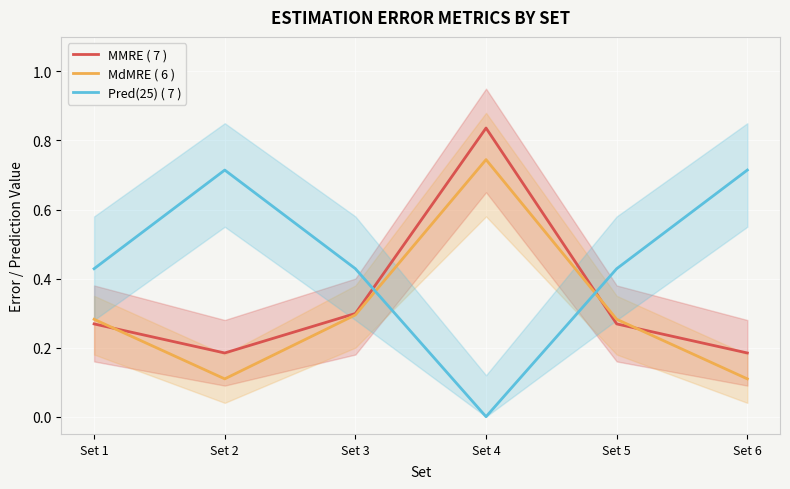

What is the average value of the MMRE ( 7 ) series?

0.3